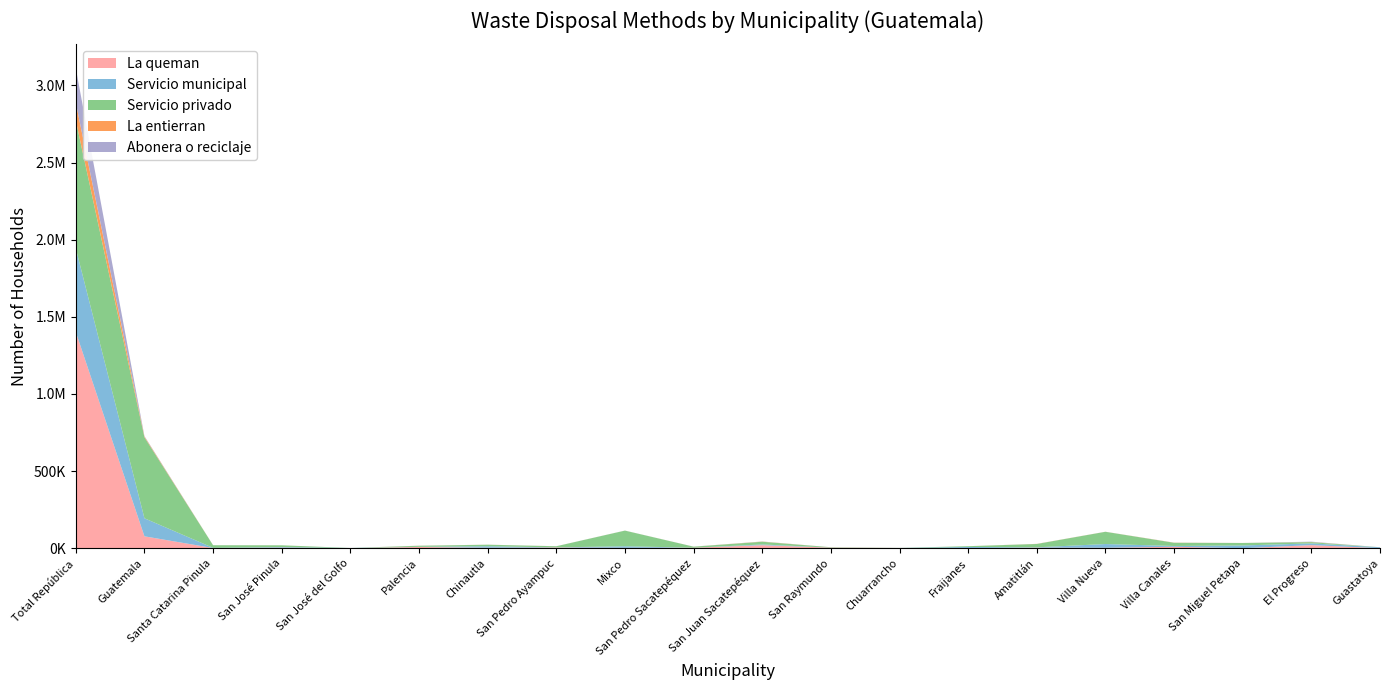

Reading right to left, what are all the values shown in this chart?

La queman: Guastatoya=747	El Progreso=20329	San Miguel Petapa=483	Villa Canales=9821	Villa Nueva=3178	Amatitlán=4042	Fraijanes=892	Chuarrancho=1689	San Raymundo=3943	San Juan Sacatepéquez=19998	San Pedro Sacatepéquez=3520	Mixco=2784	San Pedro Ayampuc=4985	Chinautla=3276	Palencia=8497	San José del Golfo=302	San José Pinula=3939	Santa Catarina Pinula=1513	Guatemala=77544	Total República=1401854
Servicio municipal: Guastatoya=5643	El Progreso=11370	San Miguel Petapa=17680	Villa Canales=5054	Villa Nueva=24316	Amatitlán=2134	Fraijanes=7384	Chuarrancho=165	San Raymundo=410	San Juan Sacatepéquez=4643	San Pedro Sacatepéquez=219	Mixco=10204	San Pedro Ayampuc=888	Chinautla=9846	Palencia=776	San José del Golfo=1521	San José Pinula=3979	Santa Catarina Pinula=1335	Guatemala=116846	Total República=541706
Servicio privado: Guastatoya=94	El Progreso=8119	San Miguel Petapa=16250	Villa Canales=20739	Villa Nueva=79391	Amatitlán=21640	Fraijanes=5173	Chuarrancho=363	San Raymundo=2220	San Juan Sacatepéquez=17701	San Pedro Sacatepéquez=6677	Mixco=101511	San Pedro Ayampuc=7178	Chinautla=9920	Palencia=6945	San José del Golfo=4	San José Pinula=11301	Santa Catarina Pinula=16956	Guatemala=524901	Total República=829359
La entierran: Guastatoya=22	El Progreso=1059	San Miguel Petapa=42	Villa Canales=812	Villa Nueva=293	Amatitlán=629	Fraijanes=58	Chuarrancho=64	San Raymundo=127	San Juan Sacatepéquez=1084	San Pedro Sacatepéquez=190	Mixco=138	San Pedro Ayampuc=206	Chinautla=227	Palencia=390	San José del Golfo=17	San José Pinula=180	Santa Catarina Pinula=94	Guatemala=4933	Total República=114558
Abonera o reciclaje: Guastatoya=28	El Progreso=2002	San Miguel Petapa=20	Villa Canales=292	Villa Nueva=161	Amatitlán=159	Fraijanes=36	Chuarrancho=136	San Raymundo=61	San Juan Sacatepéquez=648	San Pedro Sacatepéquez=204	Mixco=227	San Pedro Ayampuc=144	Chinautla=122	Palencia=253	San José del Golfo=11	San José Pinula=50	Santa Catarina Pinula=85	Guatemala=2992	Total República=223453